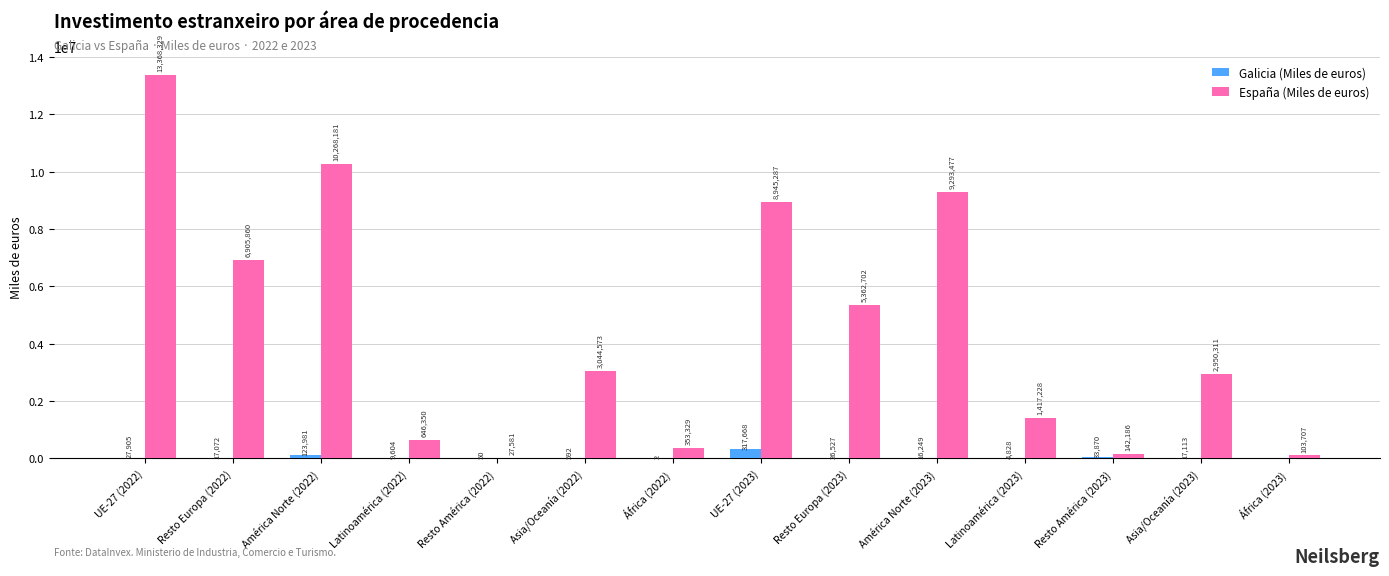

Are the bars grouped side by side (vs. stacked)?

Yes